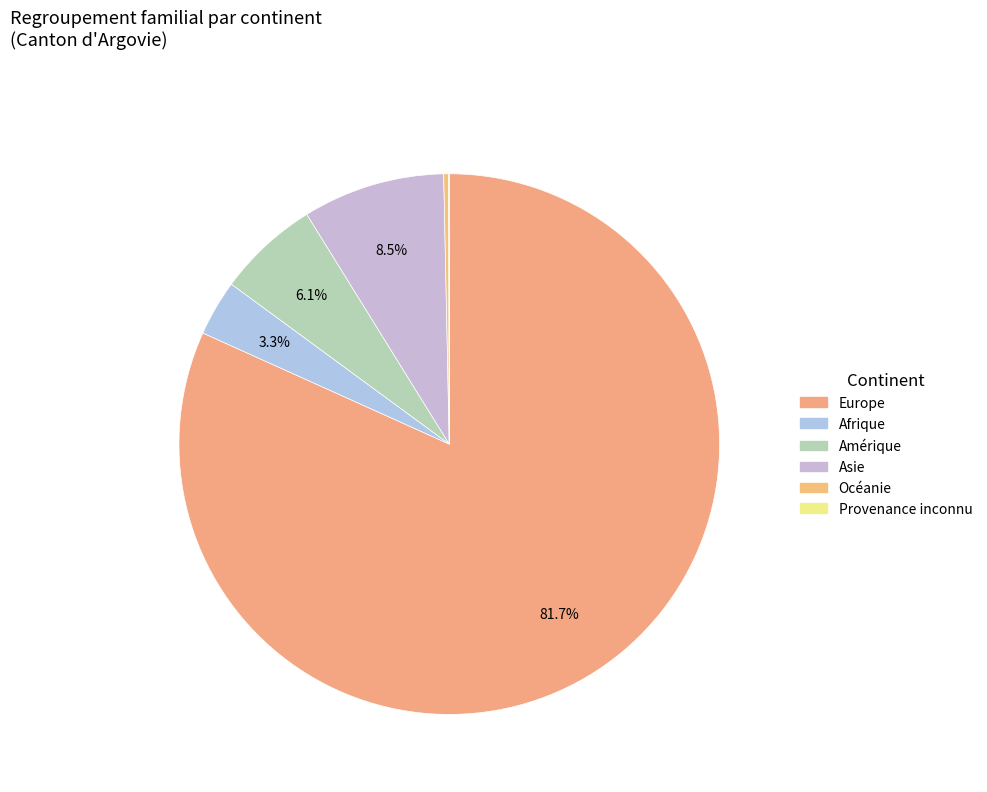

Between Océanie and Asie, which is larger?

Asie